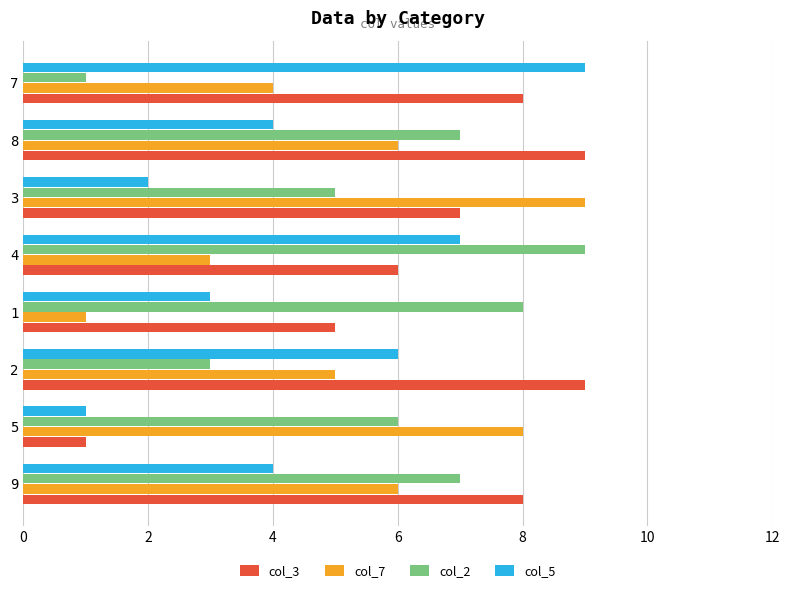

What is the maximum value shown in the chart?

9